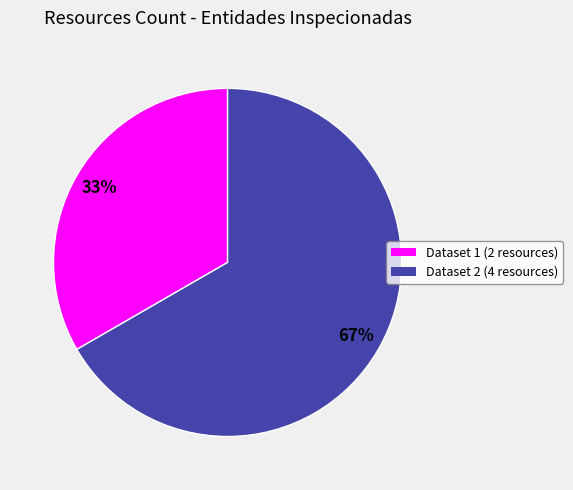

Does any single category account for the majority?

Yes